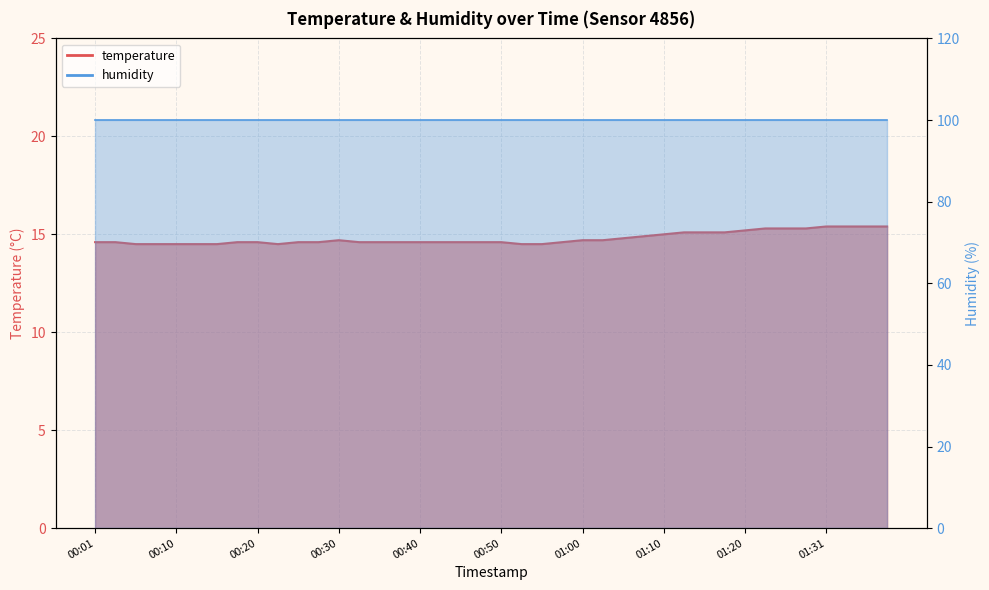

Rank the categories by value from lowest to highest.

00:05, 00:08, 00:10, 00:13, 00:15, 00:23, 00:52, 00:55, 00:01, 00:03, 00:18, 00:20, 00:25, 00:28, 00:32, 00:35, 00:37, 00:40, 00:42, 00:45, 00:47, 00:50, 00:57, 00:30, 01:00, 01:02, 01:04, 01:07, 01:10, 01:13, 01:15, 01:18, 01:20, 01:23, 01:25, 01:28, 01:31, 01:33, 01:36, 01:38